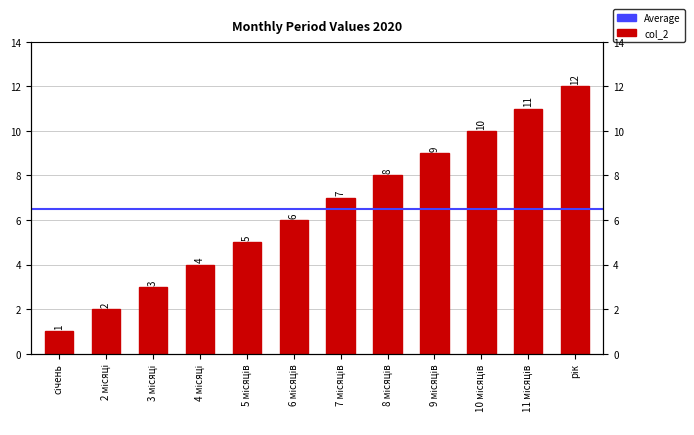

Where is the data nearest to the value 6?

6 місяців